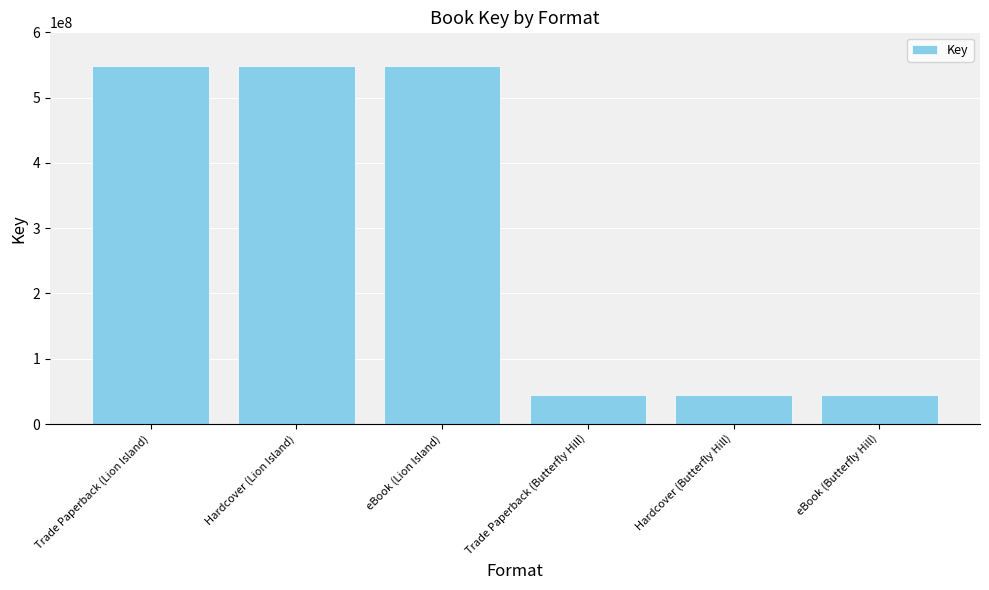

How many bars are there in total?

6